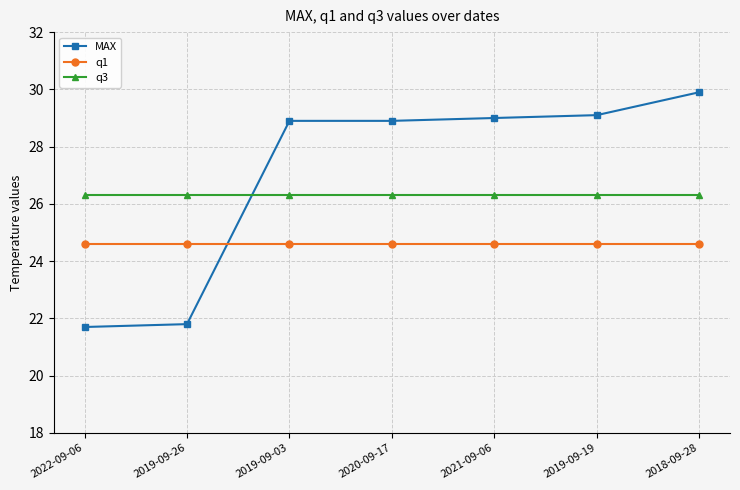

What is the sum of all q3 values?

184.1